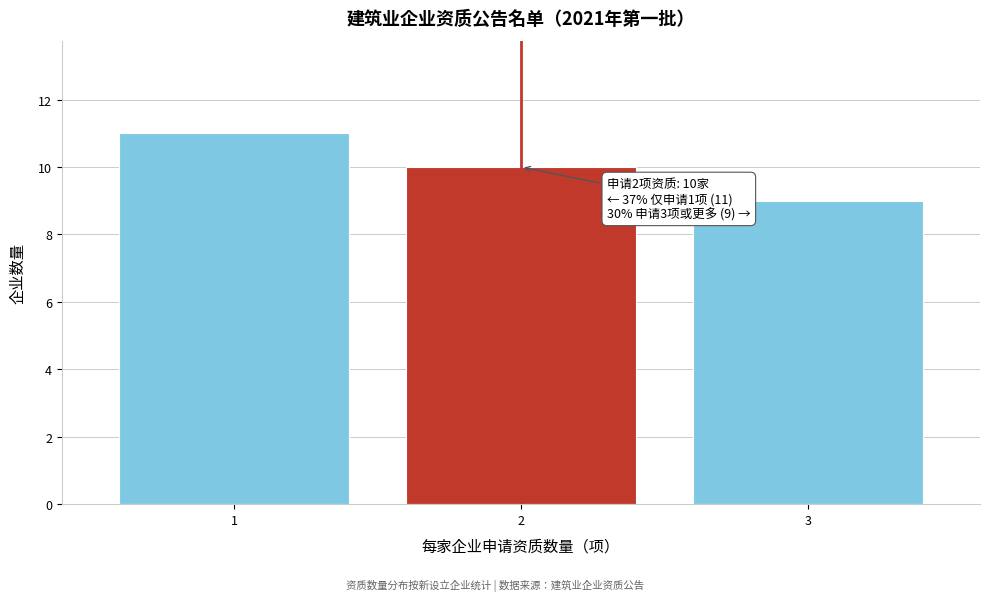

Reading left to right, extract all data points from this chart.

11	10	9